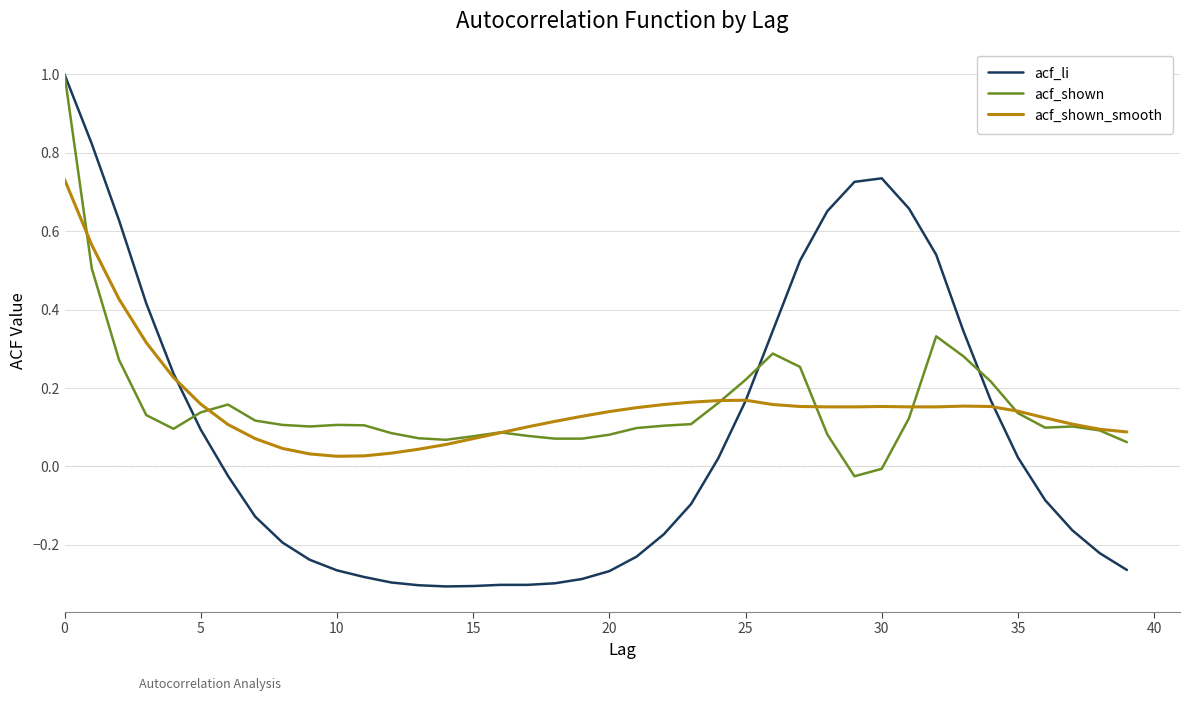

What is the greatest value displayed?

1.0